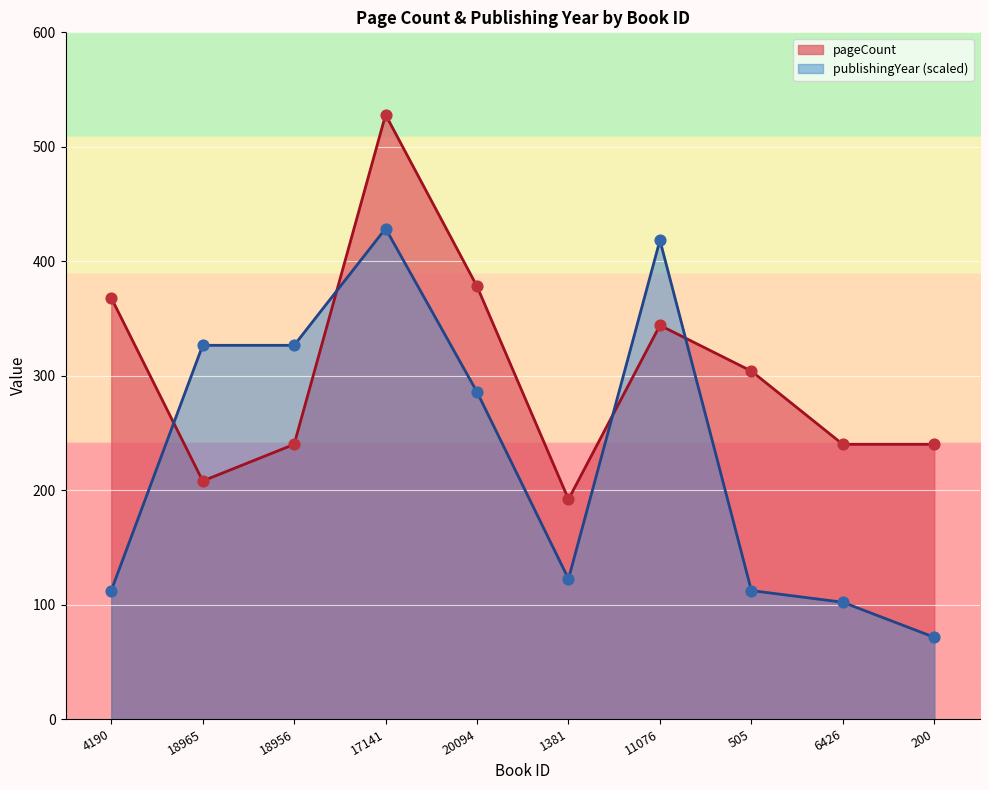

What is the total value across all series at 18965?

534.5